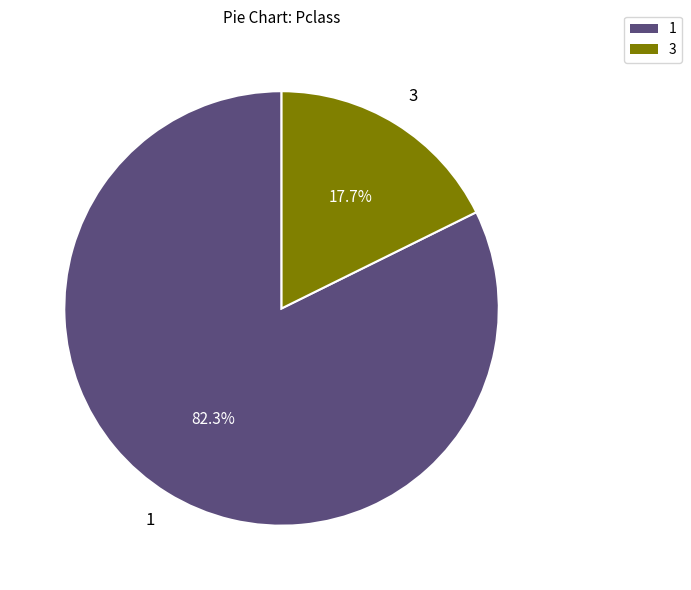

Is there a majority slice in this chart?

Yes